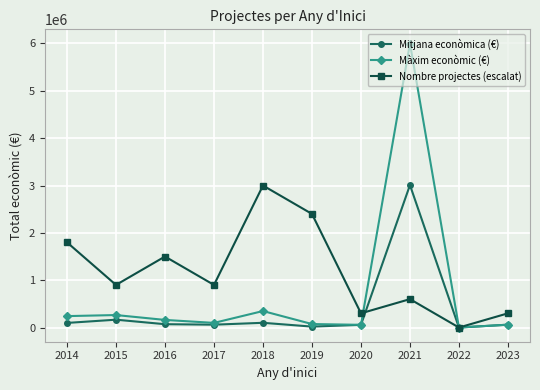

The value of Màxim econòmic (€) at 2015 is 263534.0. True or false?

True